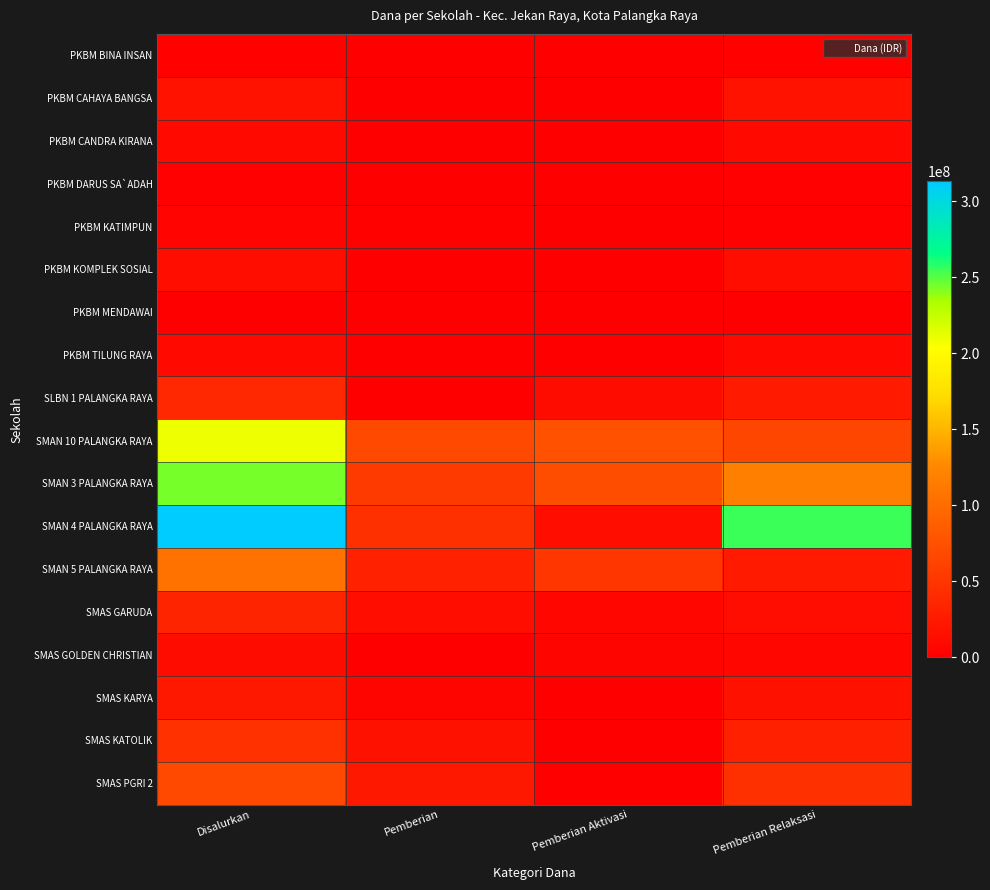

What is the maximum value shown in the chart?

313200000